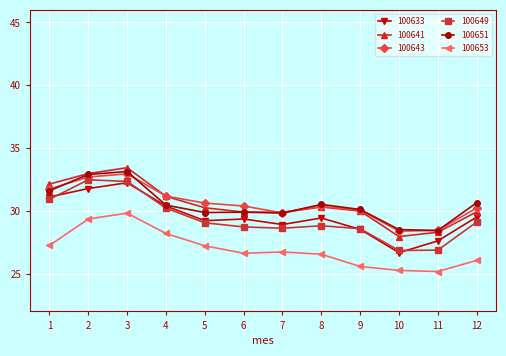

True or false: 100649 has more than 2 interior local peaks.

False